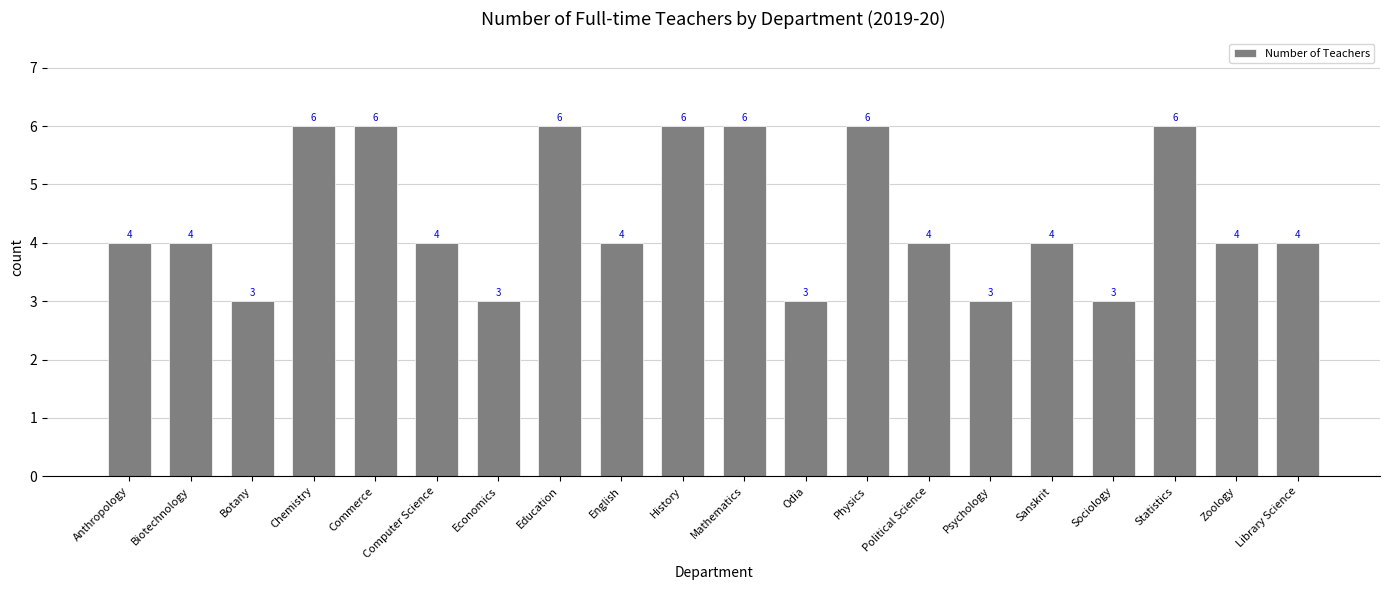

What is the difference between the values at Statistics and Political Science?

2